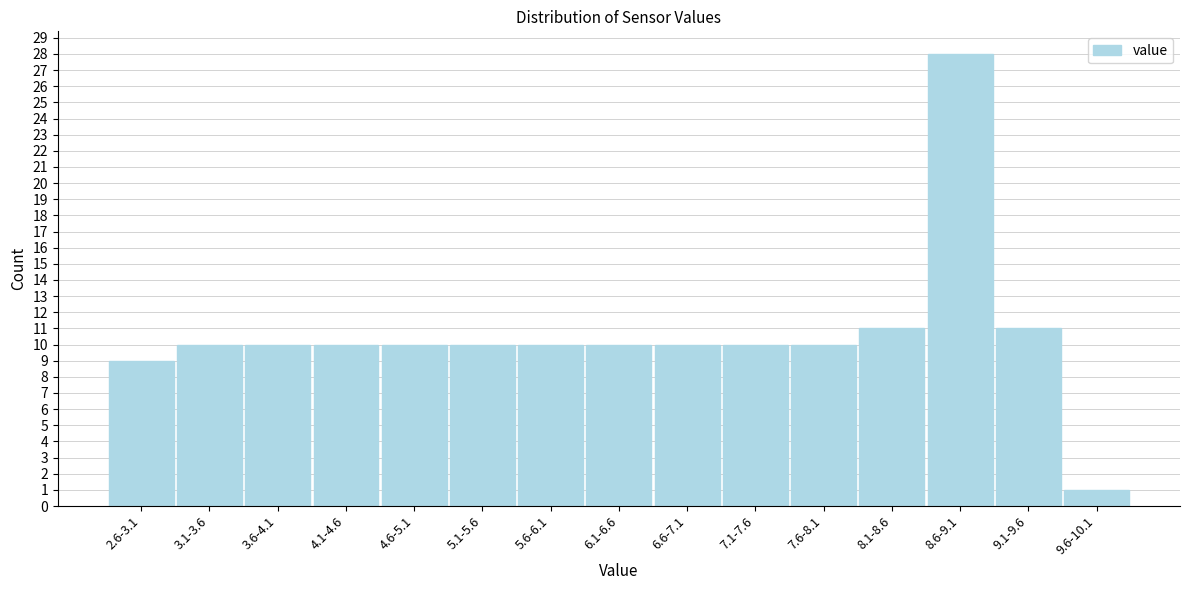

Reading right to left, extract all data points from this chart.

9.6-10.1=1	9.1-9.6=11	8.6-9.1=28	8.1-8.6=11	7.6-8.1=10	7.1-7.6=10	6.6-7.1=10	6.1-6.6=10	5.6-6.1=10	5.1-5.6=10	4.6-5.1=10	4.1-4.6=10	3.6-4.1=10	3.1-3.6=10	2.6-3.1=9